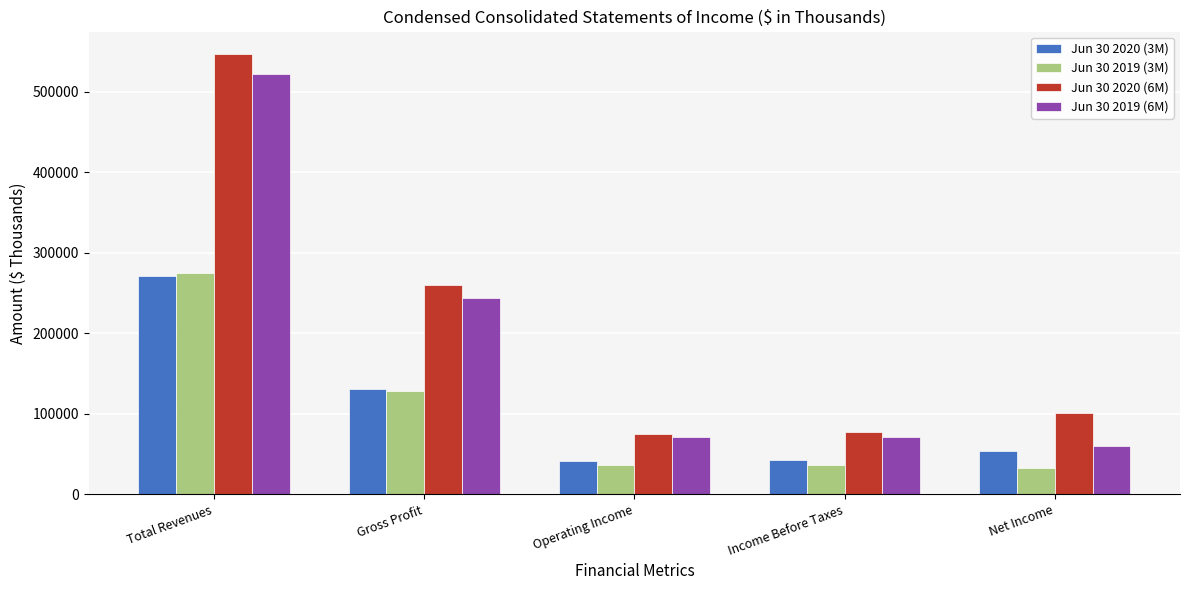

Which series has the widest spread of values?

Jun 30 2020 (6M)